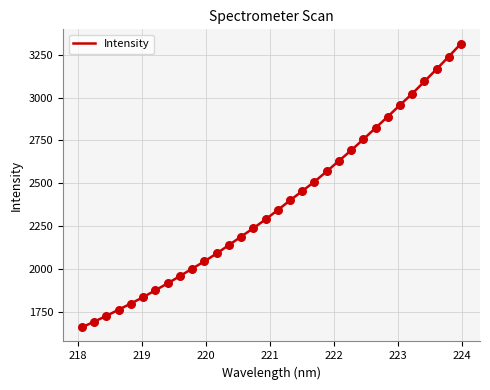

What is the smallest value displayed?

1662.4